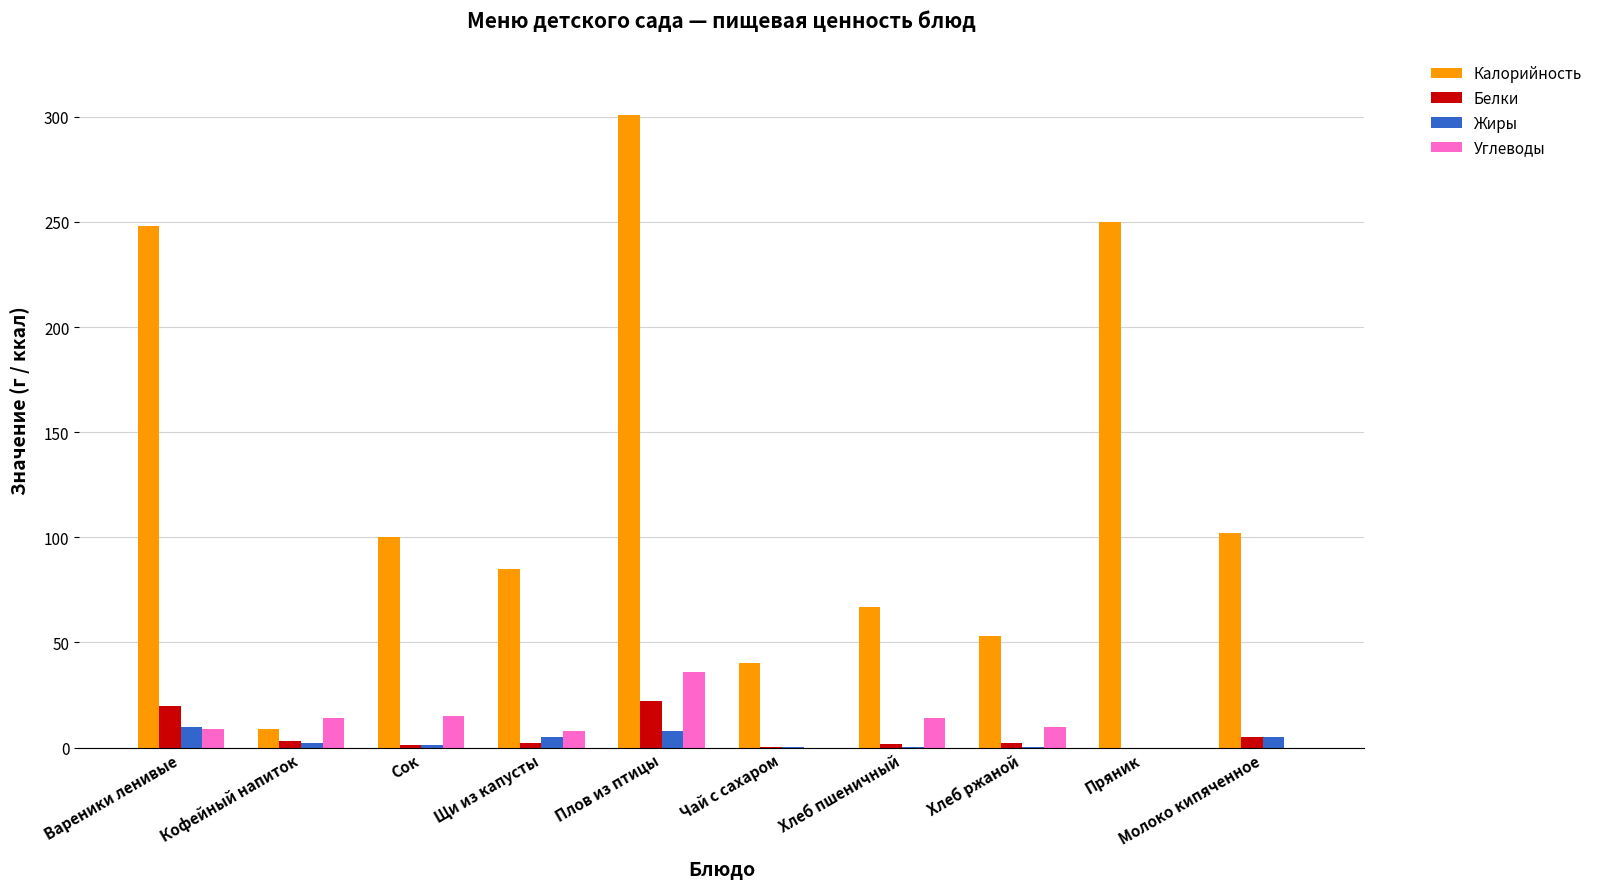

How many data points in Белки are above 2?

5